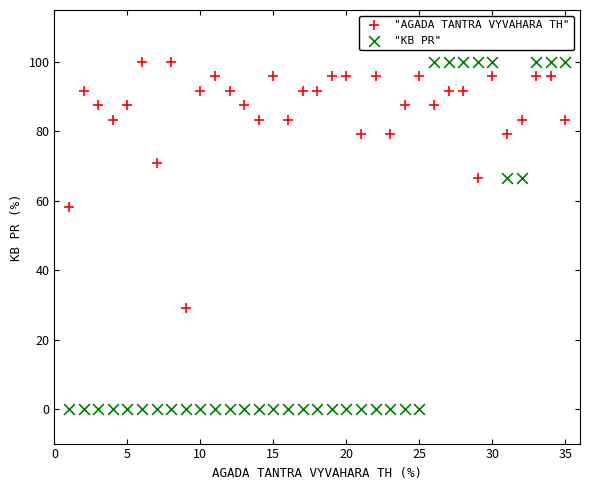

Across all data points, what is the range of Y values (max minus min)?

100.0